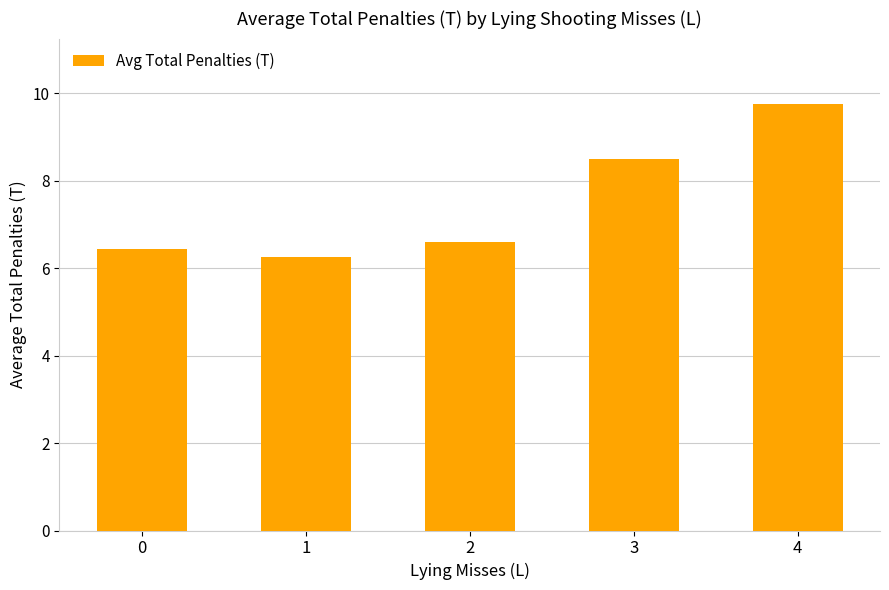

What is the value of the 3rd bar from the left?

6.6